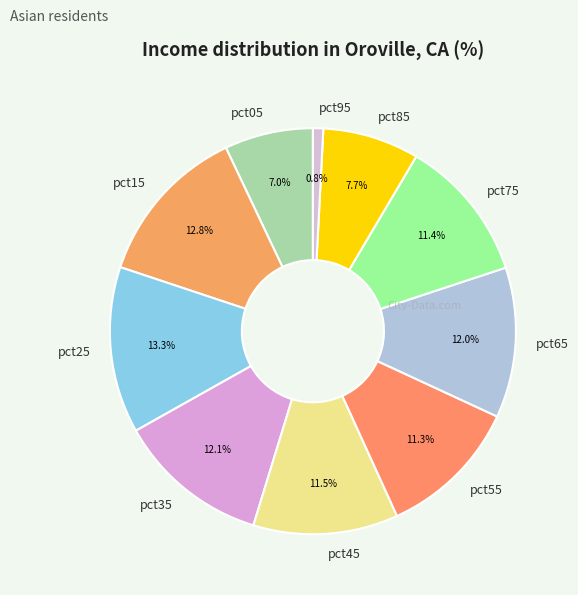

What is the smallest slice in the pie chart?

pct95